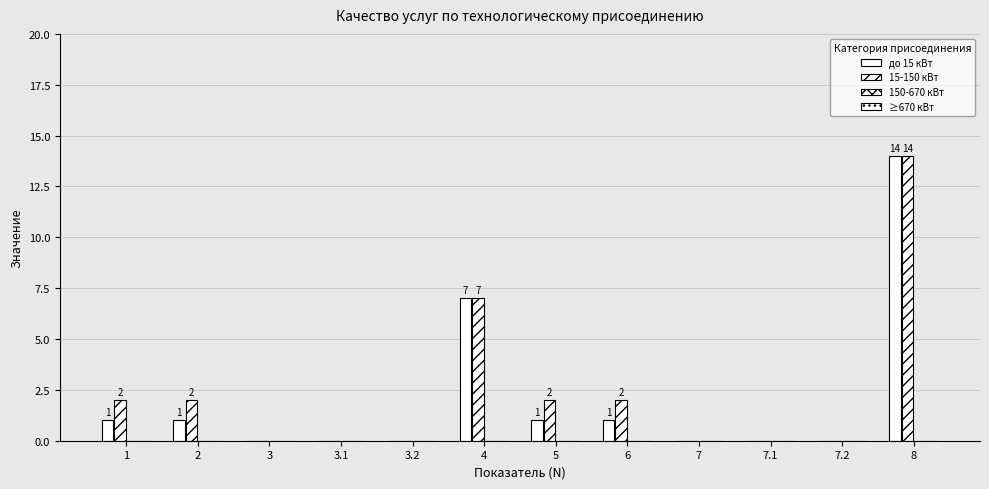

What is the label of the 12th bar from the left?

8